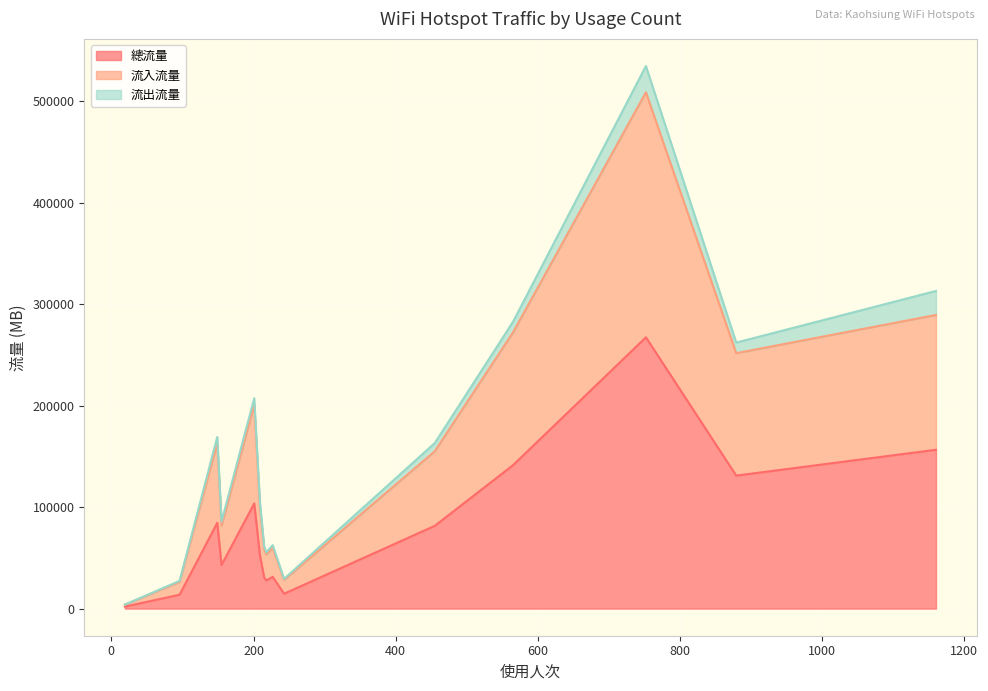

How many data points does each series have?

15